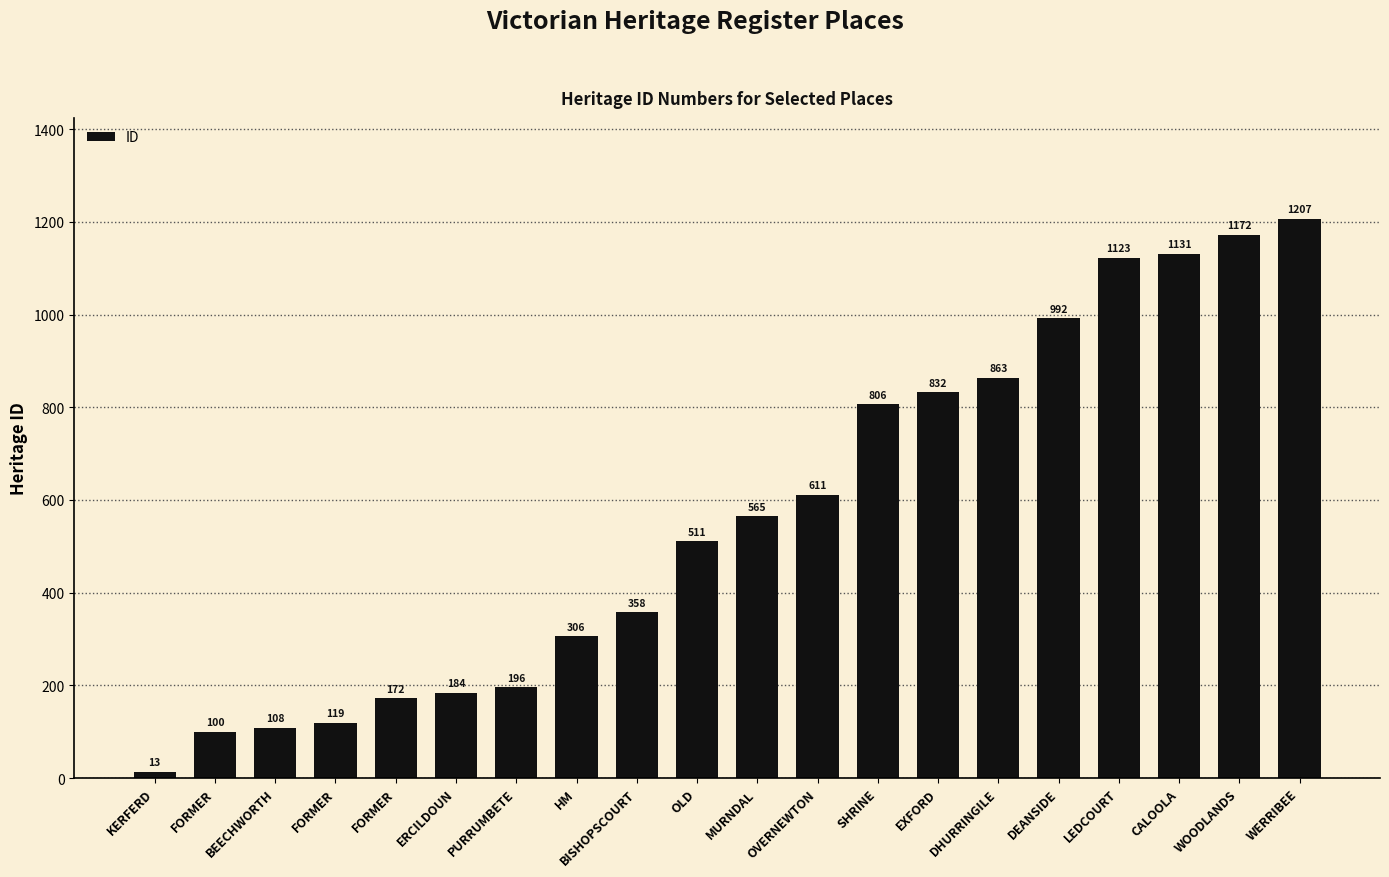

How many bars are there in total?

20